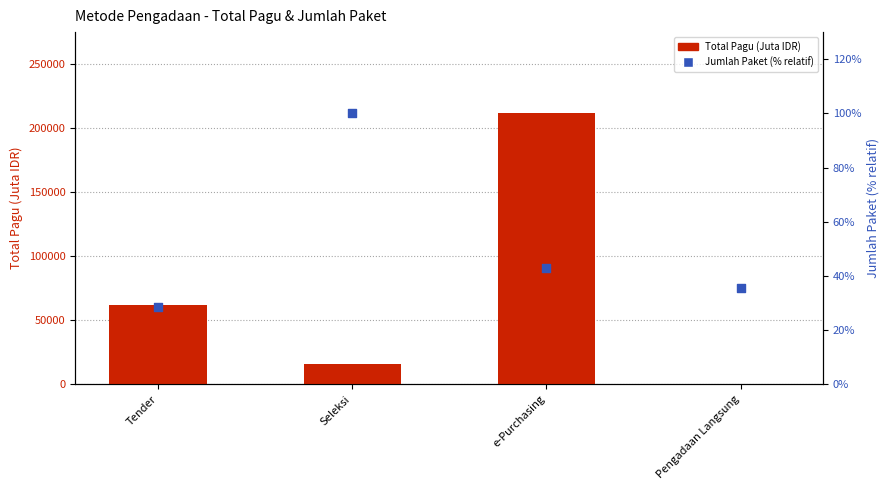

What are all the series names shown in the legend?

Total Pagu (Juta IDR), Jumlah Paket (% relatif)